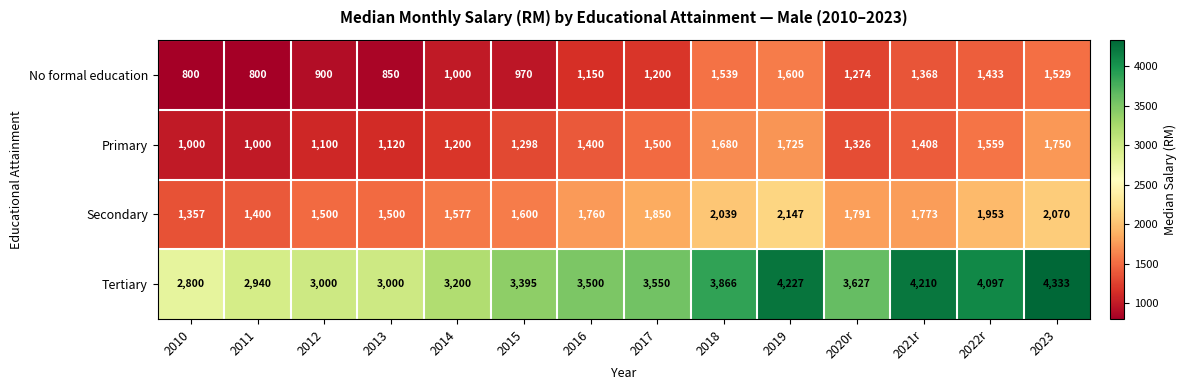

How many distinct data groups are displayed?

4